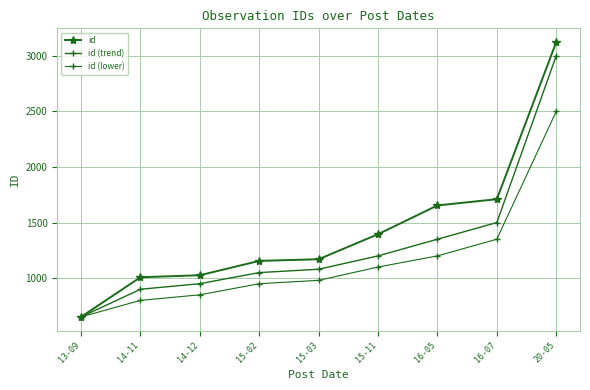

What is the lowest value of the id (trend) series?

651